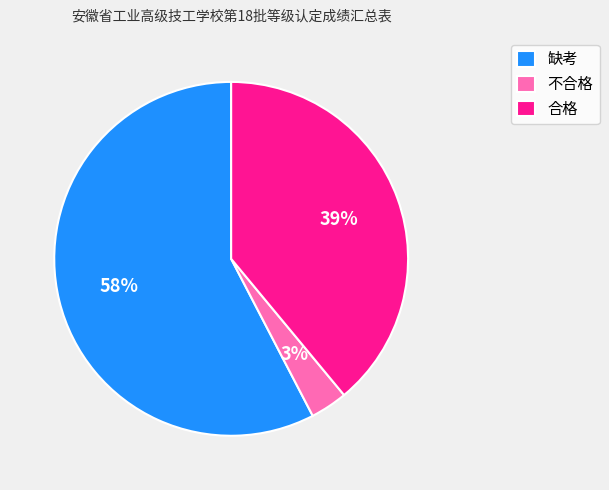

Which has a higher value, 缺考 or 不合格?

缺考